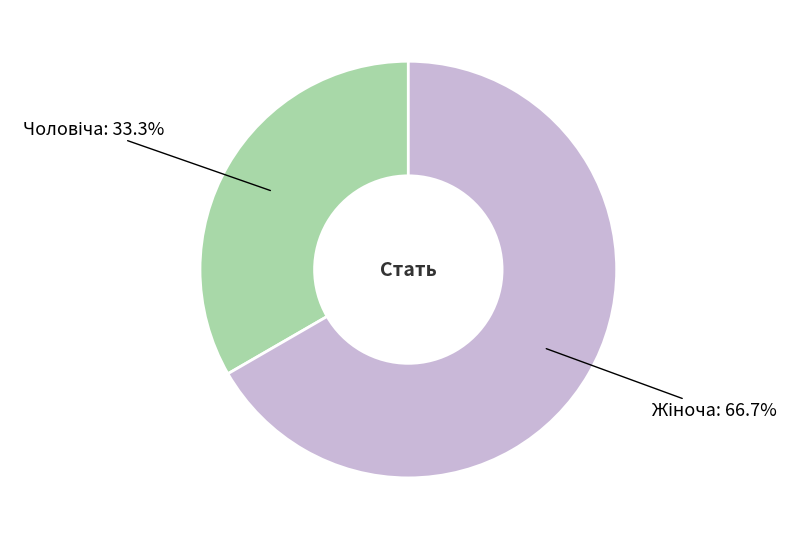

Does any single category account for the majority?

Yes